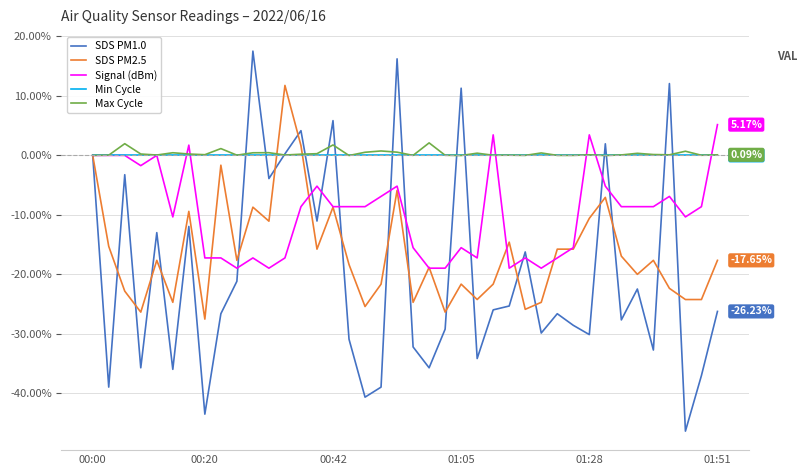

After their last crossing, which series has the higher values: Signal (dBm) or Min Cycle?

Signal (dBm)